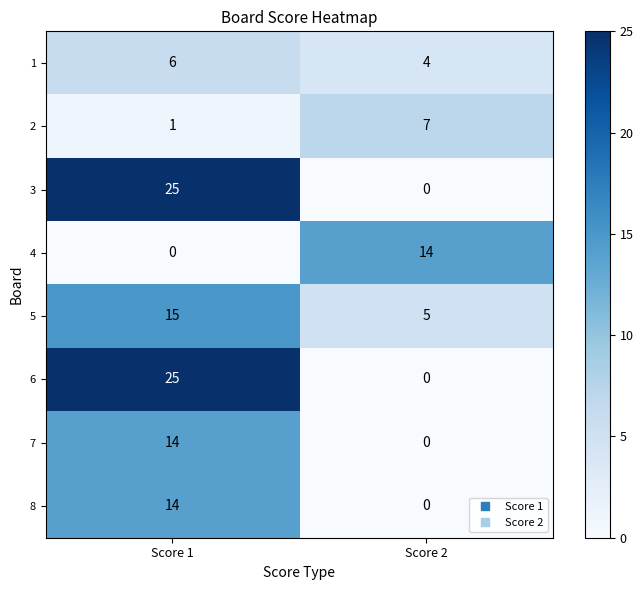

Reading left to right, extract all data points from this chart.

1: Score 1=6	Score 2=4
2: Score 1=1	Score 2=7
3: Score 1=25	Score 2=0
4: Score 1=0	Score 2=14
5: Score 1=15	Score 2=5
6: Score 1=25	Score 2=0
7: Score 1=14	Score 2=0
8: Score 1=14	Score 2=0